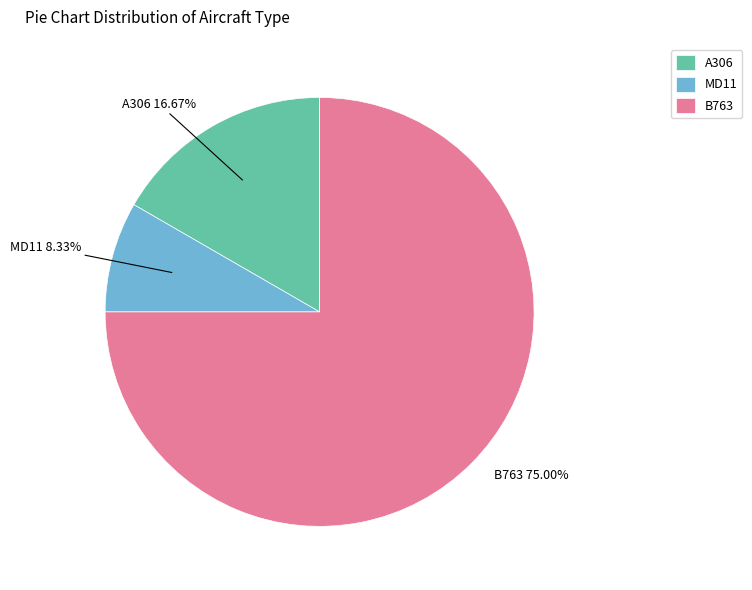

What percentage is NOT represented by MD11?

91.7%